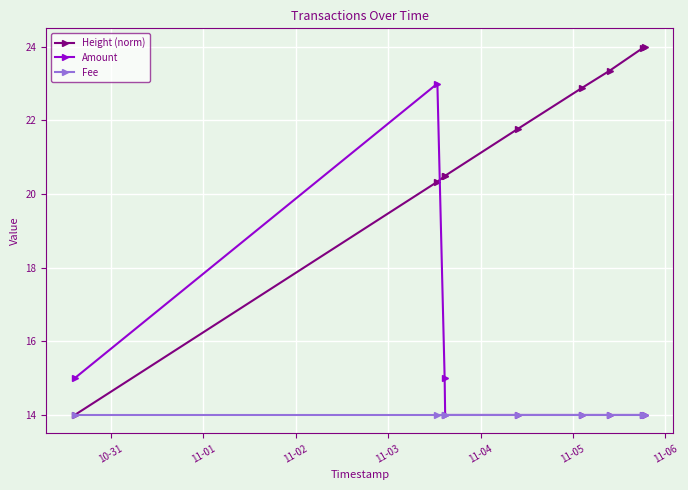

At how many categories does at least one series exceed 17?

8